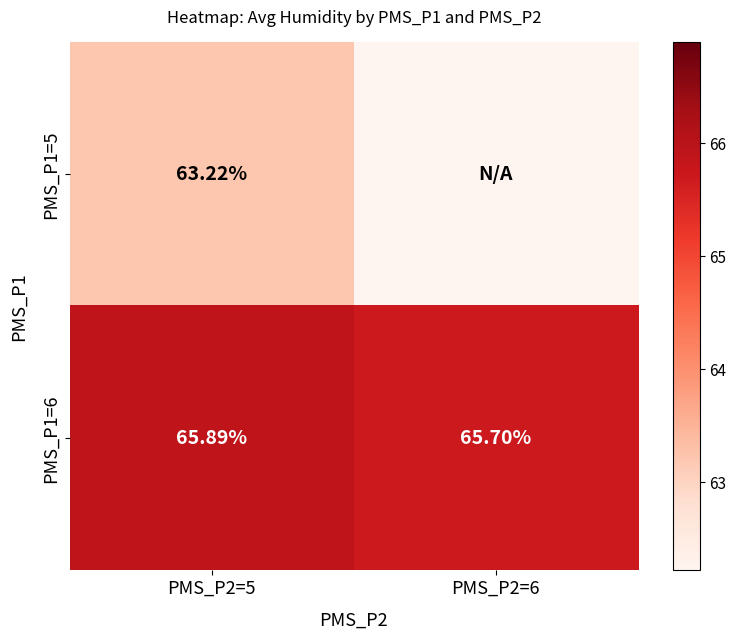

What is the sum of all PMS_P1=6 values?

131.6